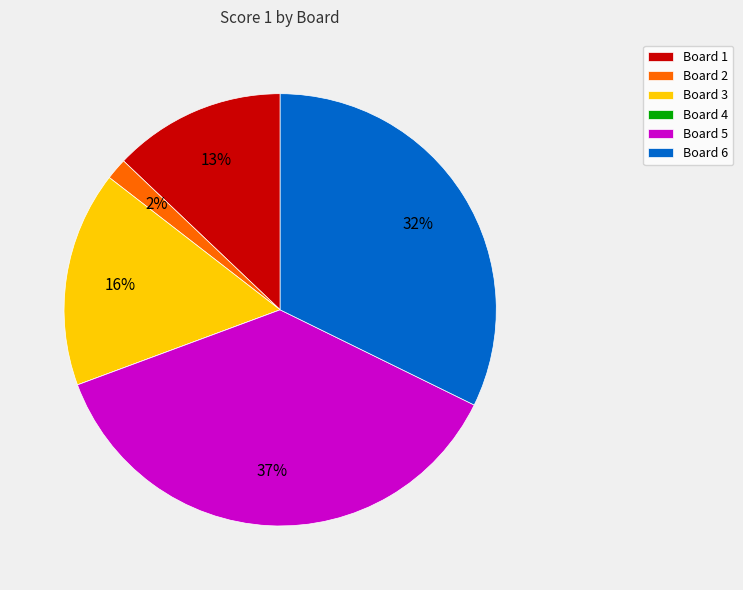

Do Board 3 and Board 2 together represent more than half of the pie?

No